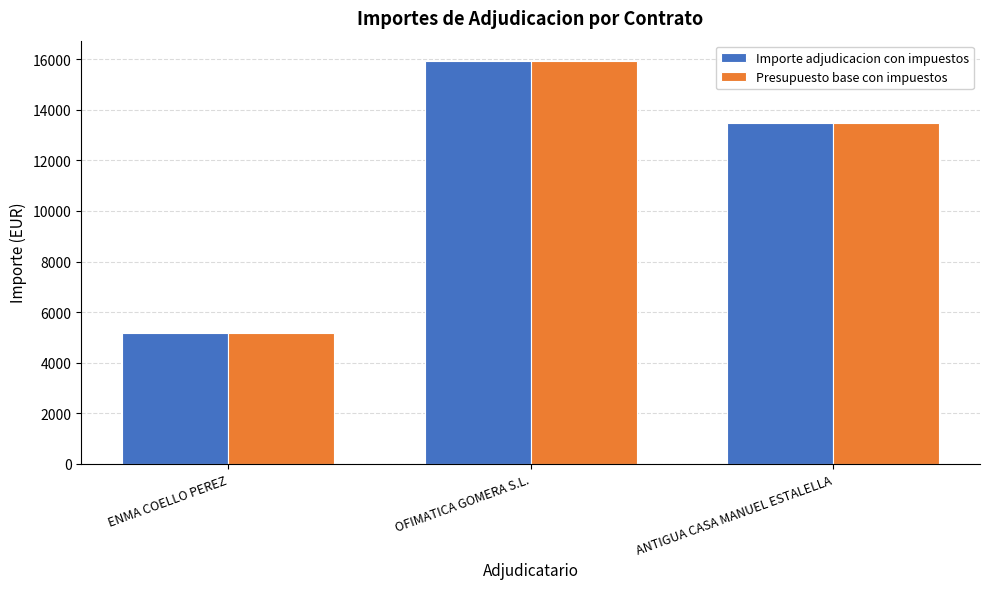

What is the difference between the Importe adjudicacion con impuestos values at OFIMATICA GOMERA S.L. and ANTIGUA CASA MANUEL ESTALELLA?

2447.9